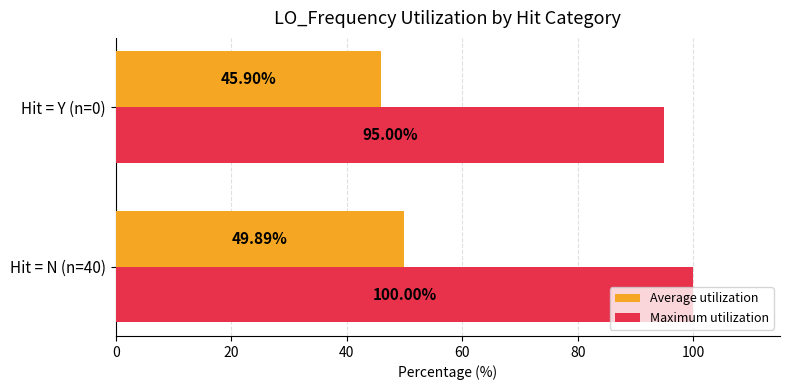

Which series has the widest spread of values?

Maximum utilization